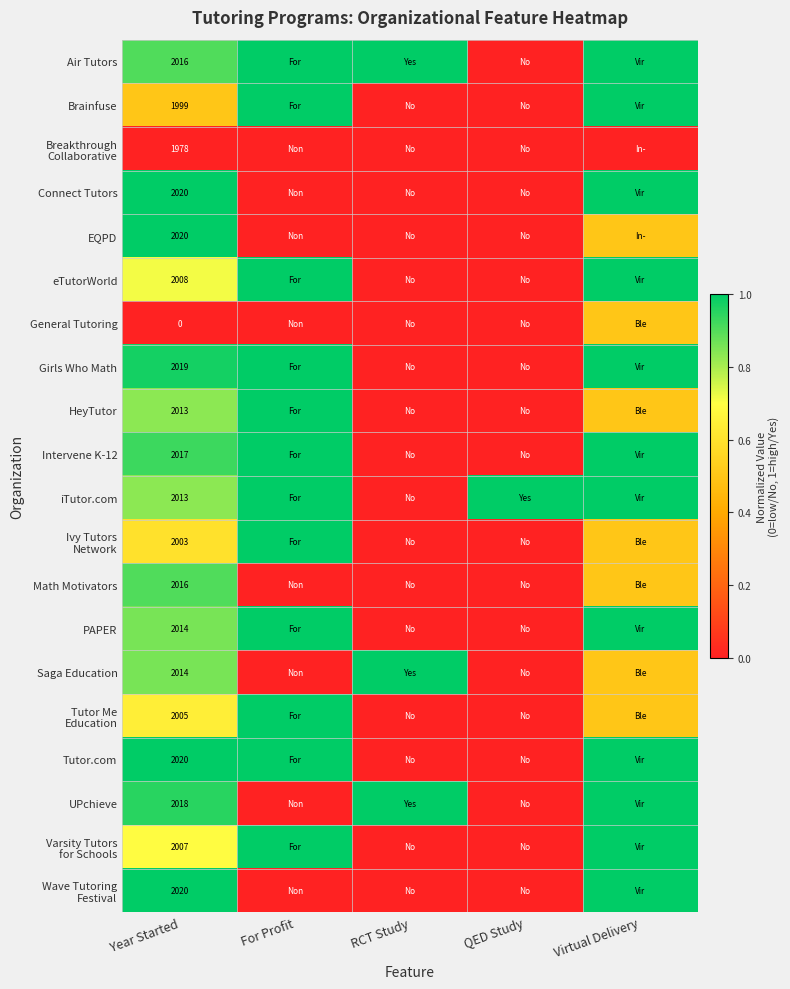

Which category has the highest value in the Wave Tutoring Festival series?

Year Started